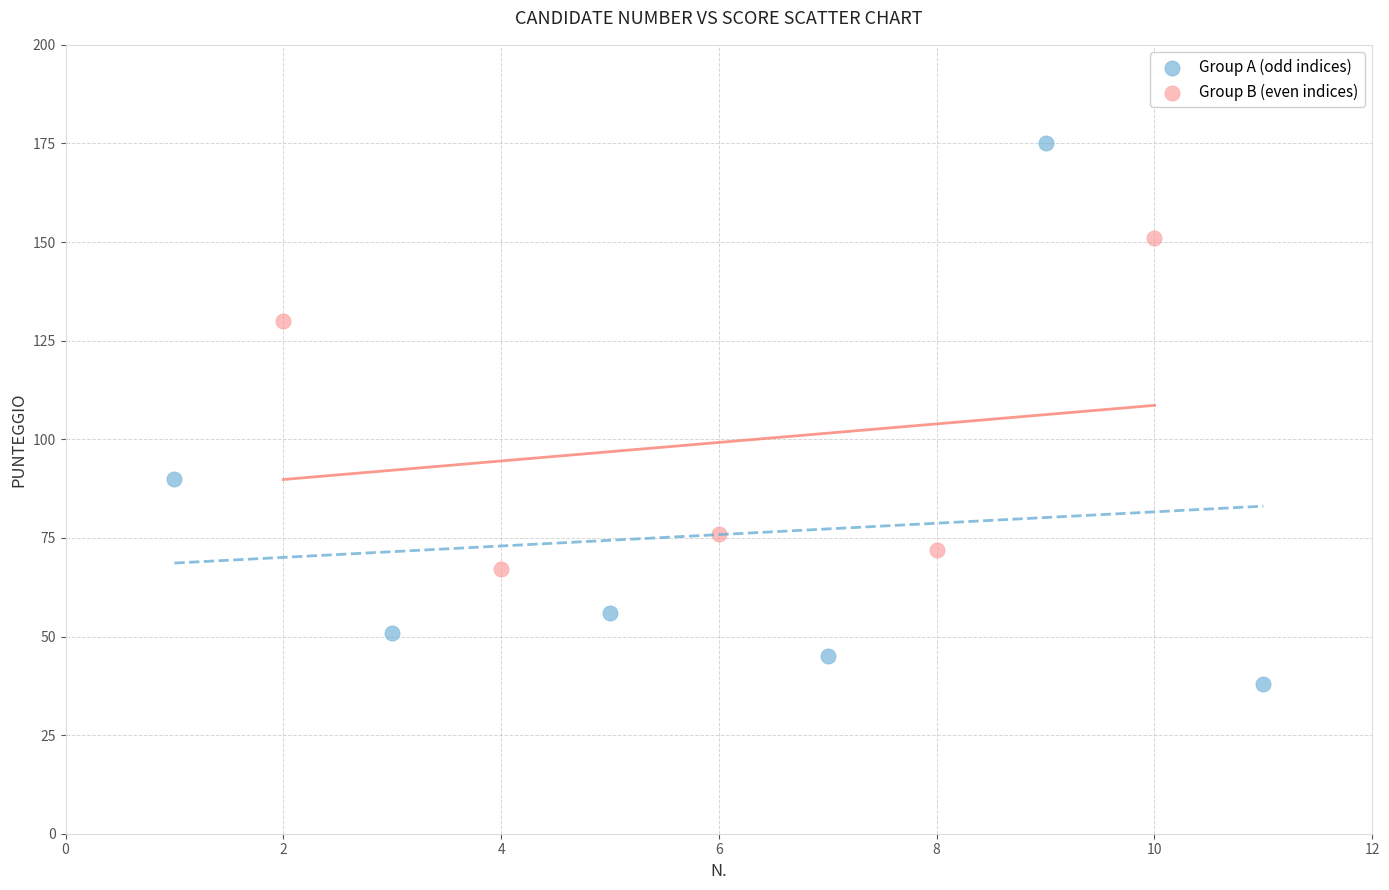

Which series contains the highest Y value?

Group A (odd indices)